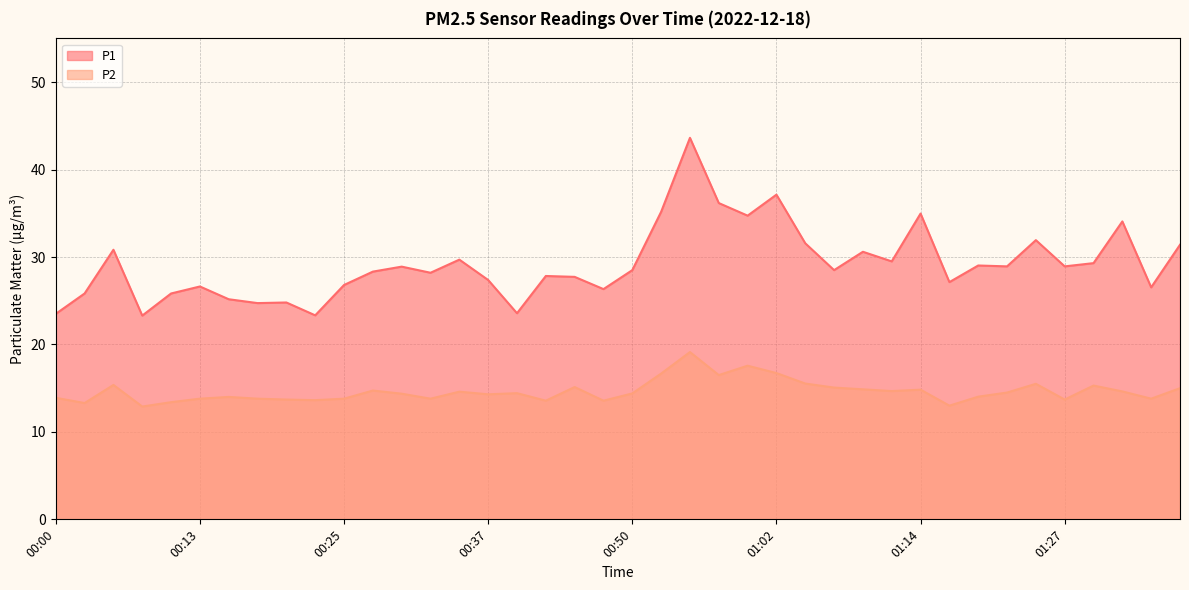

The value of P1 at 00:15 is 25.2. True or false?

True